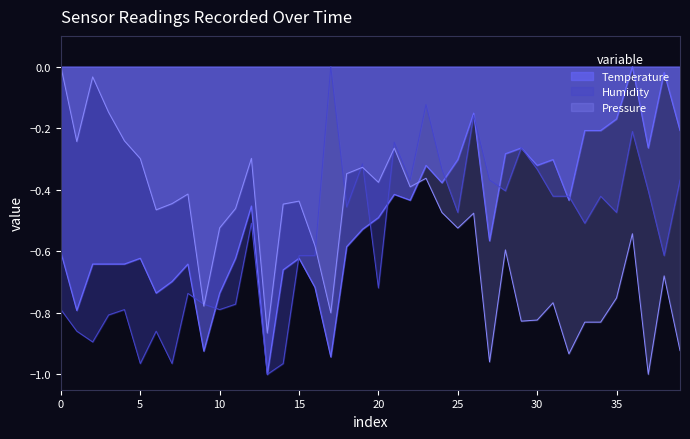

How many intersections are there between humidity and temperature?

12